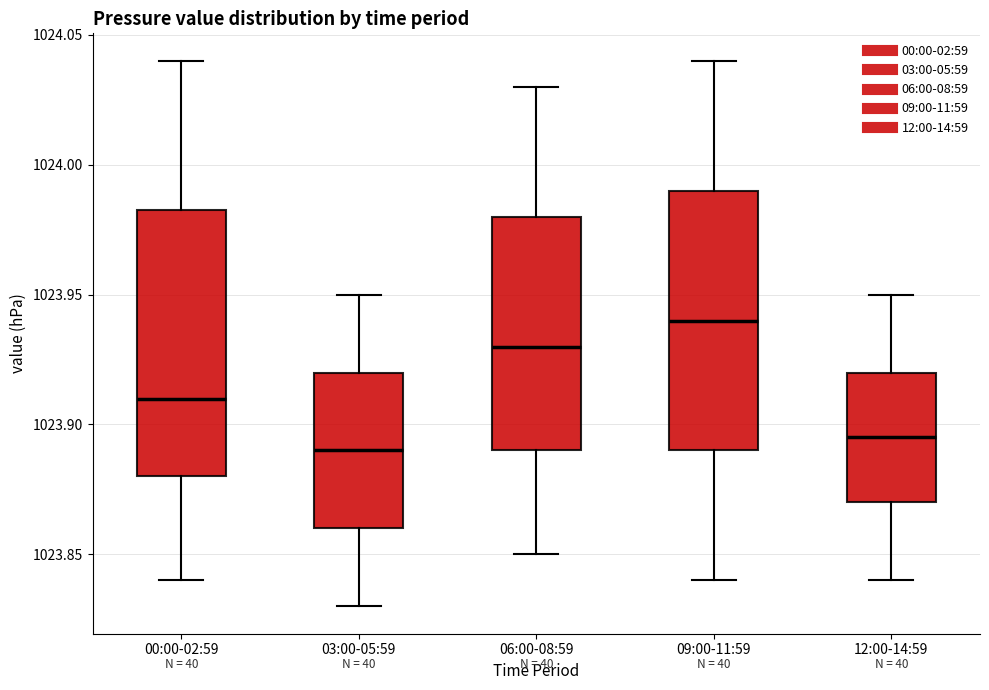

Reading left to right, transcribe this box plot: for each box, give where its median line is, the range the box spans, and where its two whiskers end, as read against the y-axis. The values are not printed on the chart, so give them approximately, as read against the axis.

00:00-02:59: median 1023.910, box 1023.880 to 1023.985, whiskers 1023.840 to 1024.040
03:00-05:59: median 1023.890, box 1023.860 to 1023.920, whiskers 1023.830 to 1023.950
06:00-08:59: median 1023.930, box 1023.890 to 1023.980, whiskers 1023.850 to 1024.030
09:00-11:59: median 1023.940, box 1023.890 to 1023.990, whiskers 1023.840 to 1024.040
12:00-14:59: median 1023.895, box 1023.870 to 1023.920, whiskers 1023.840 to 1023.950